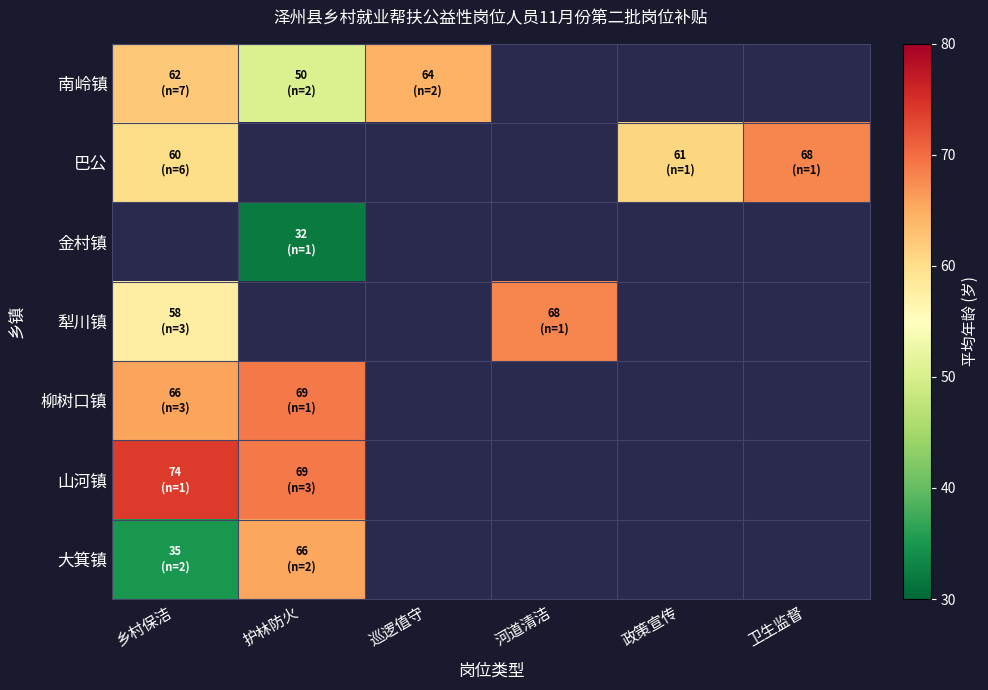

At how many categories does at least one series exceed 56?

6